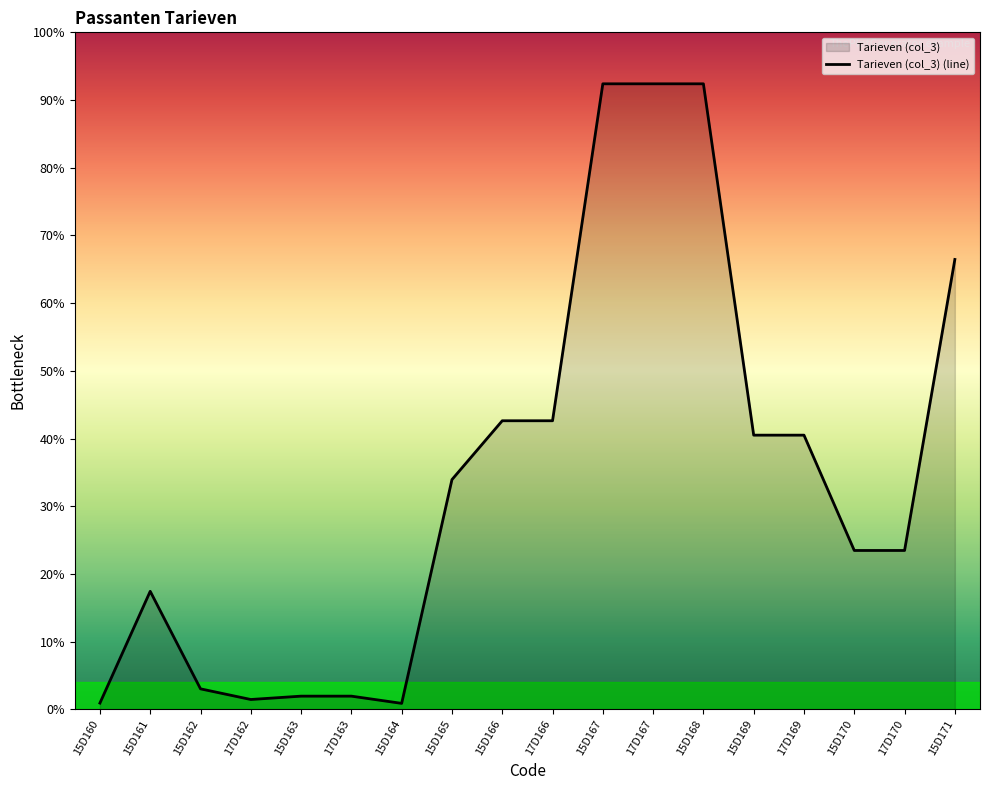

What is the label of the 7th point from the left?

15D164